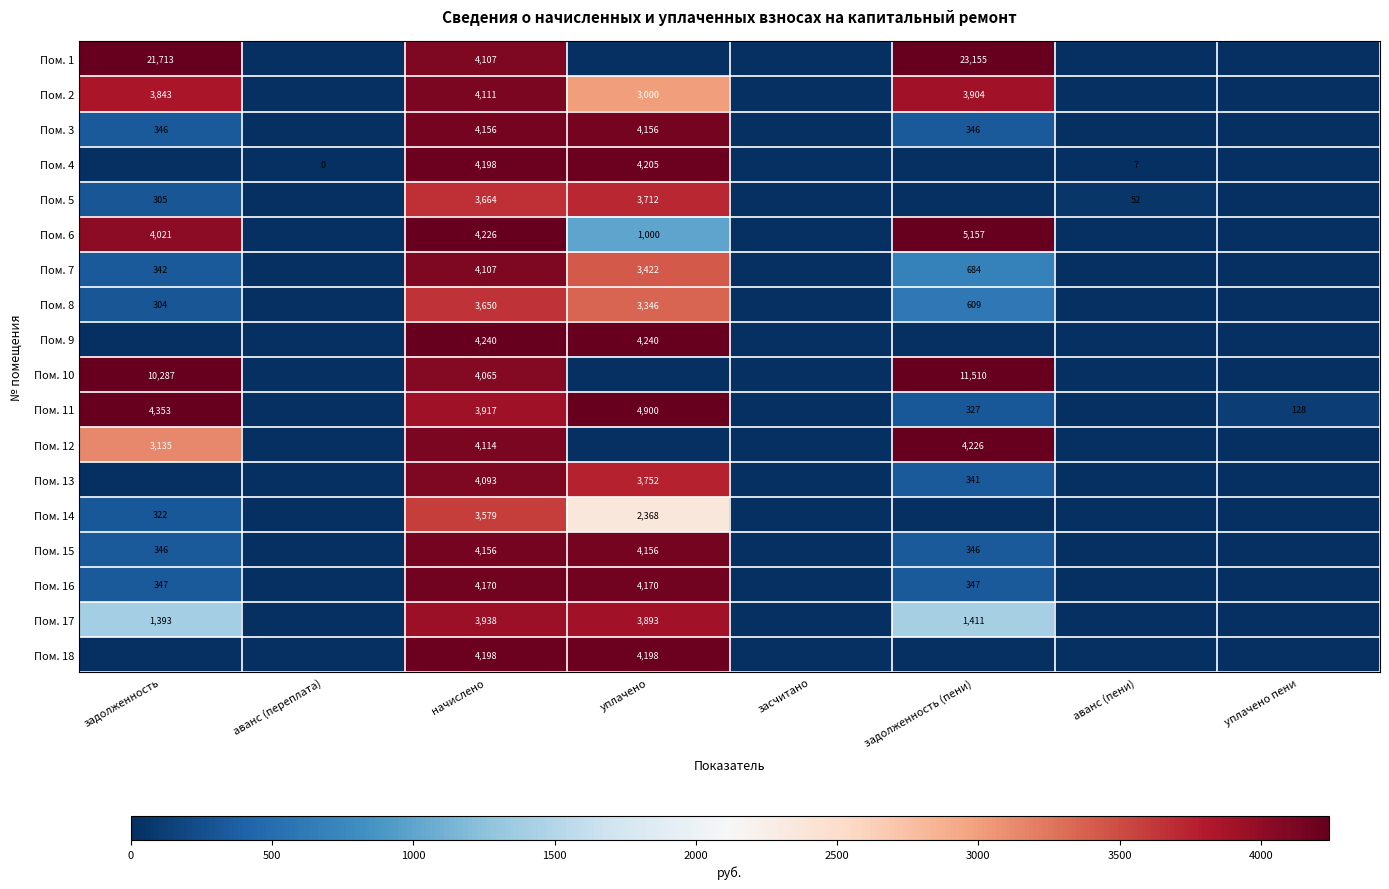

The Пом. 10 series shows 3858 at задолженность. True or false?

False